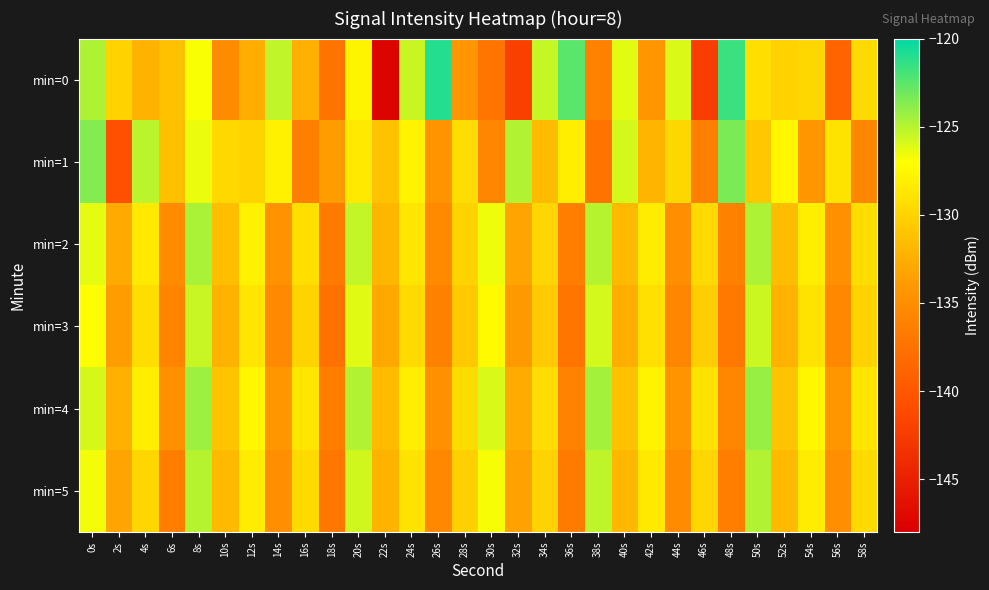

Reading right to left, extract all data points from this chart.

min=0: 58s=-129.5	56s=-138.9	54s=-129.7	52s=-130.0	50s=-129.2	48s=-121.7	46s=-142.3	44s=-126.0	42s=-134.2	40s=-126.3	38s=-136.1	36s=-122.5	34s=-125.5	32s=-142.1	30s=-137.2	28s=-134.3	26s=-121.0	24s=-125.5	22s=-147.5	20s=-127.7	18s=-137.4	16s=-132.4	14s=-125.3	12s=-132.6	10s=-135.2	8s=-126.9	6s=-131.3	4s=-132.3	2s=-130.0	0s=-124.8
min=1: 58s=-135.6	56s=-128.9	54s=-134.2	52s=-127.5	50s=-130.8	48s=-123.4	46s=-136.3	44s=-129.7	42s=-132.1	40s=-125.8	38s=-137.4	36s=-128.2	34s=-131.6	32s=-124.9	30s=-135.7	28s=-129.3	26s=-134.5	24s=-127.8	22s=-131.2	20s=-128.5	18s=-133.8	16s=-136.3	14s=-128.0	12s=-130.0	10s=-129.6	8s=-126.5	6s=-131.3	4s=-125.1	2s=-140.7	0s=-123.7
min=2: 58s=-129.3	56s=-134.7	54s=-128.1	52s=-131.5	50s=-124.8	48s=-136.1	46s=-129.5	44s=-134.9	42s=-128.3	40s=-131.7	38s=-125.0	36s=-136.4	34s=-129.8	32s=-133.2	30s=-126.6	28s=-130.0	26s=-135.3	24s=-128.7	22s=-132.0	20s=-125.4	18s=-136.8	16s=-129.2	14s=-134.6	12s=-127.9	10s=-131.4	8s=-124.7	6s=-135.1	4s=-128.5	2s=-132.8	0s=-126.3
min=3: 58s=-130.1	56s=-135.5	54s=-128.9	52s=-132.3	50s=-125.6	48s=-136.9	46s=-130.3	44s=-135.7	42s=-129.1	40s=-132.5	38s=-125.8	36s=-137.2	34s=-130.6	32s=-134.0	30s=-127.3	28s=-130.7	26s=-136.1	24s=-129.5	22s=-132.9	20s=-126.2	18s=-137.6	16s=-130.0	14s=-135.4	12s=-128.8	10s=-132.2	8s=-125.5	6s=-135.9	4s=-129.3	2s=-133.7	0s=-127.1
min=4: 58s=-128.8	56s=-134.2	54s=-127.6	52s=-131.0	50s=-124.2	48s=-135.6	46s=-129.0	44s=-134.4	42s=-127.8	40s=-131.2	38s=-124.5	36s=-136.0	34s=-129.3	32s=-132.7	30s=-126.0	28s=-129.4	26s=-134.8	24s=-128.2	22s=-131.6	20s=-124.9	18s=-136.4	16s=-128.8	14s=-134.2	12s=-127.6	10s=-131.0	8s=-124.3	6s=-134.7	4s=-128.1	2s=-132.4	0s=-125.9
min=5: 58s=-129.5	56s=-134.9	54s=-128.3	52s=-131.7	50s=-124.9	48s=-136.4	46s=-129.8	44s=-135.2	42s=-128.5	40s=-131.9	38s=-125.2	36s=-136.7	34s=-130.0	32s=-133.4	30s=-126.8	28s=-130.2	26s=-135.5	24s=-128.9	22s=-132.3	20s=-125.7	18s=-137.1	16s=-129.5	14s=-134.9	12s=-128.3	10s=-131.7	8s=-125.0	6s=-136.4	4s=-129.8	2s=-133.2	0s=-126.7